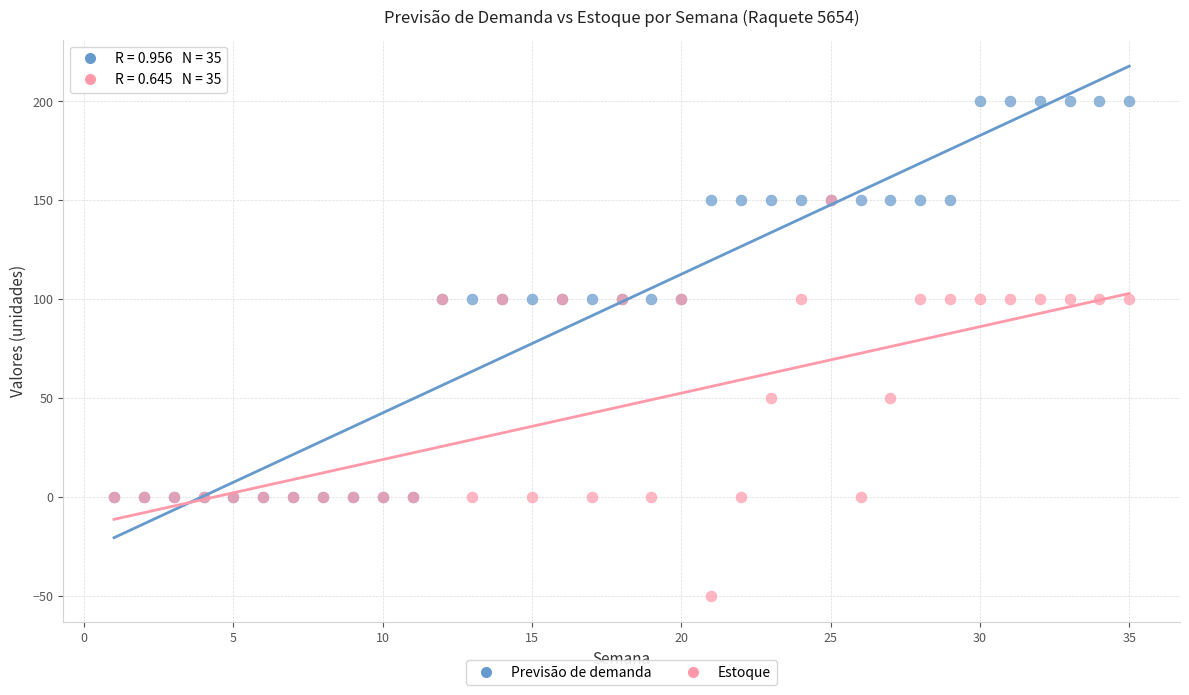

Which series reaches the minimum Y coordinate?

Estoque